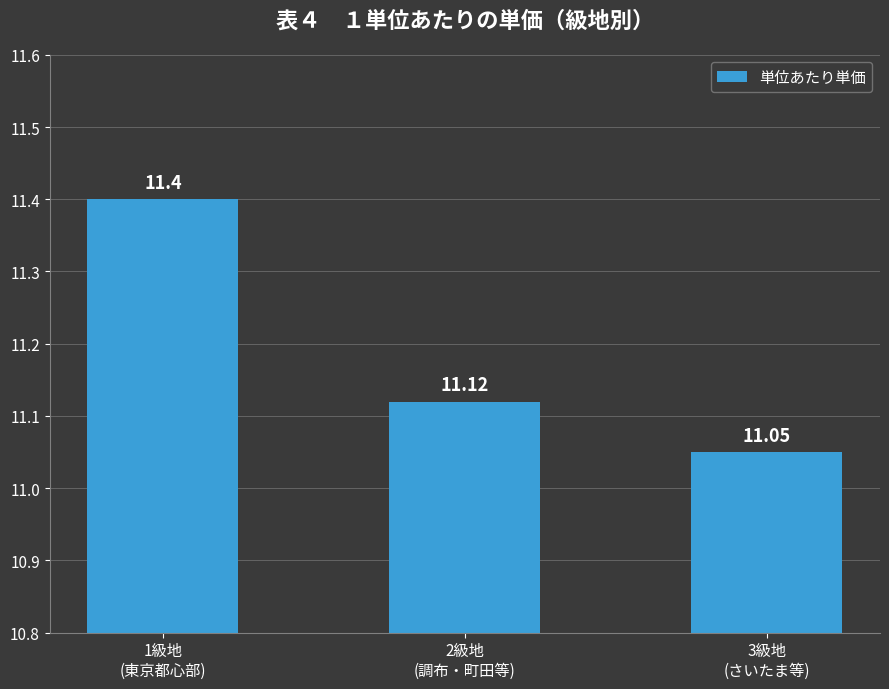

Read the value at 2級地
(調布・町田等).

11.1